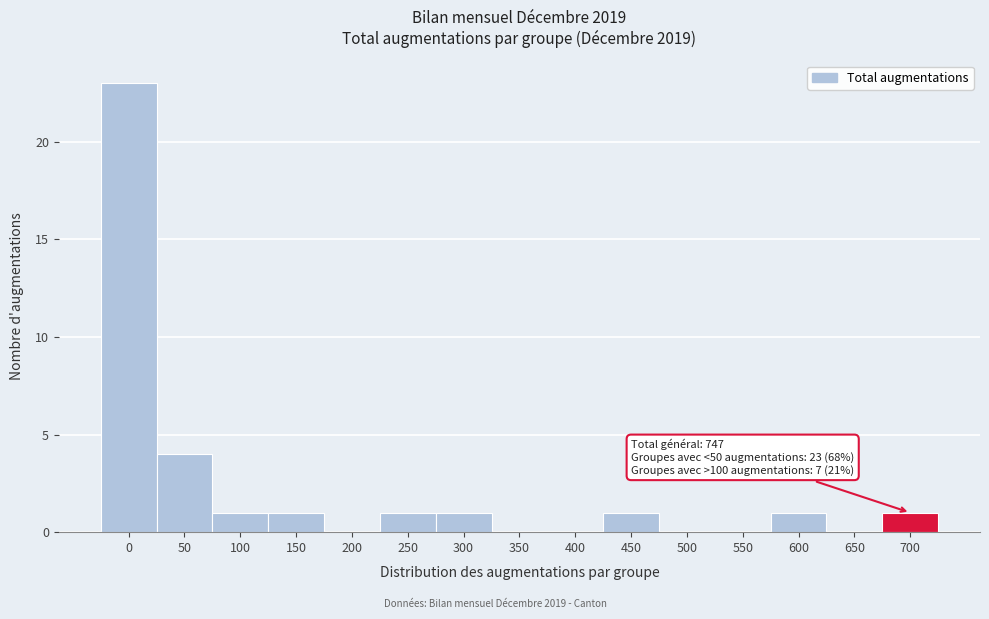

Reading left to right, transcribe all the data shown in this chart.

0=23	50=4	100=1	150=1	200=0	250=1	300=1	350=0	400=0	450=1	500=0	550=0	600=1	650=0	700=1